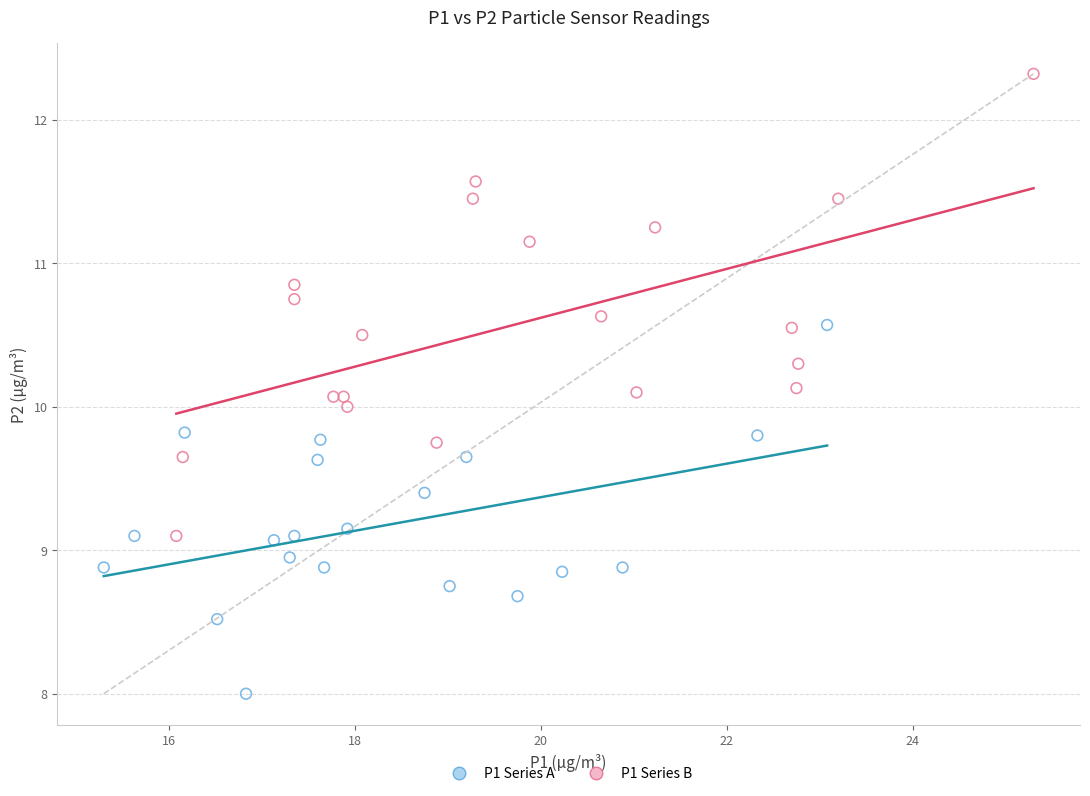

Which series contains the lowest Y value?

P1 Series A